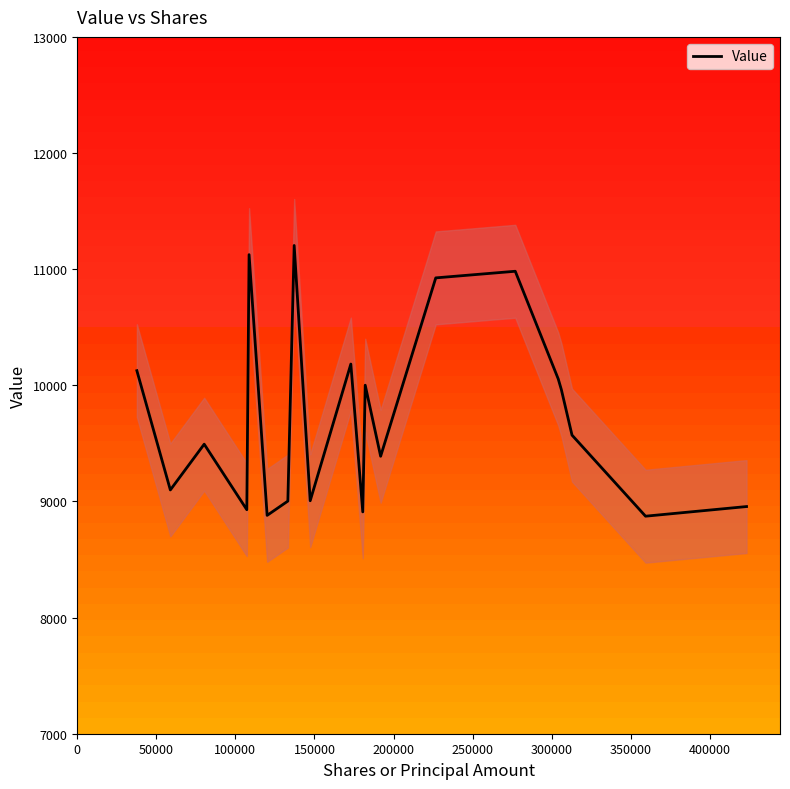

What is the average value?

9734